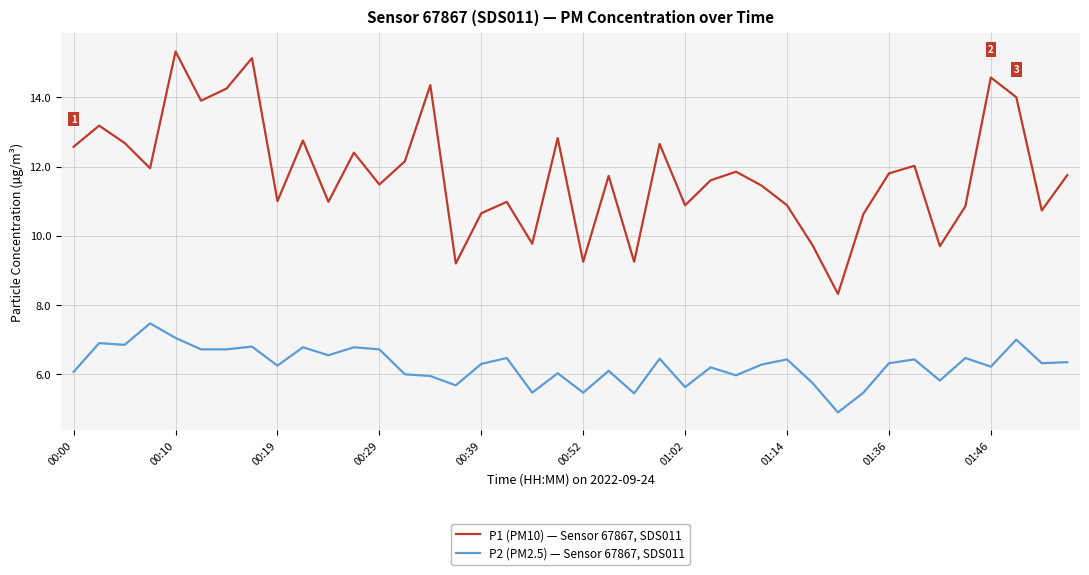

Is this an area chart (filled region under the line)?

No